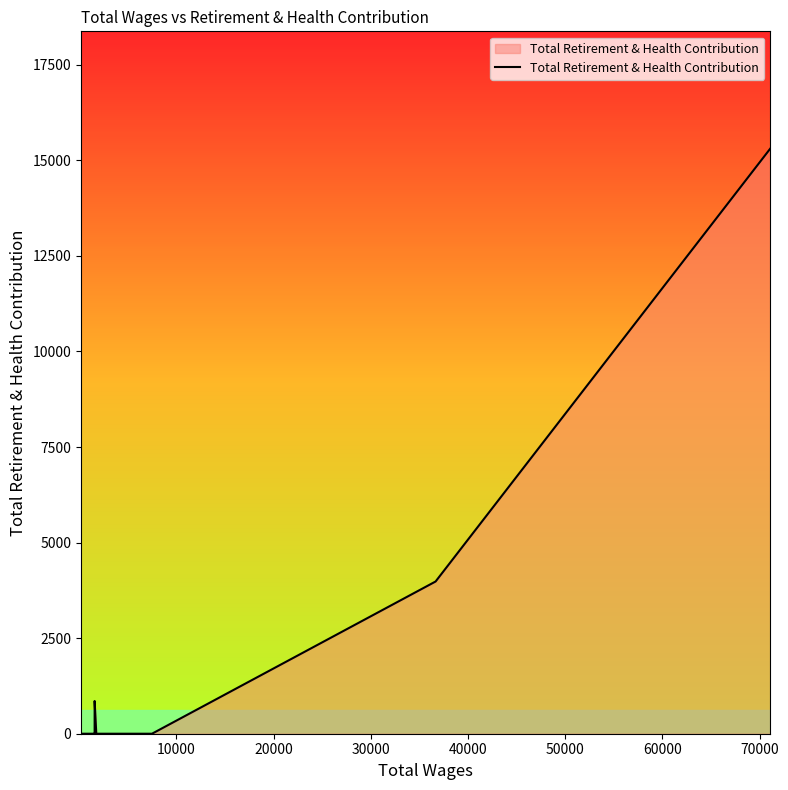

How many lines are shown in the chart?

1